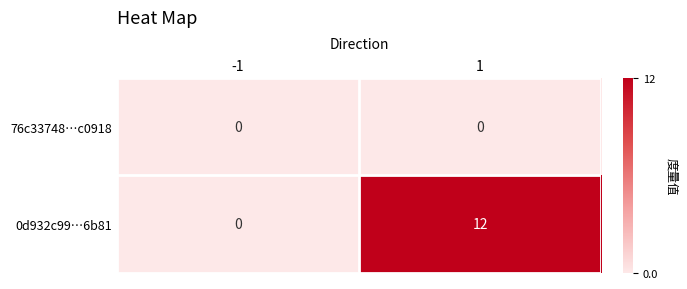

At how many categories does at least one series exceed 3?

1